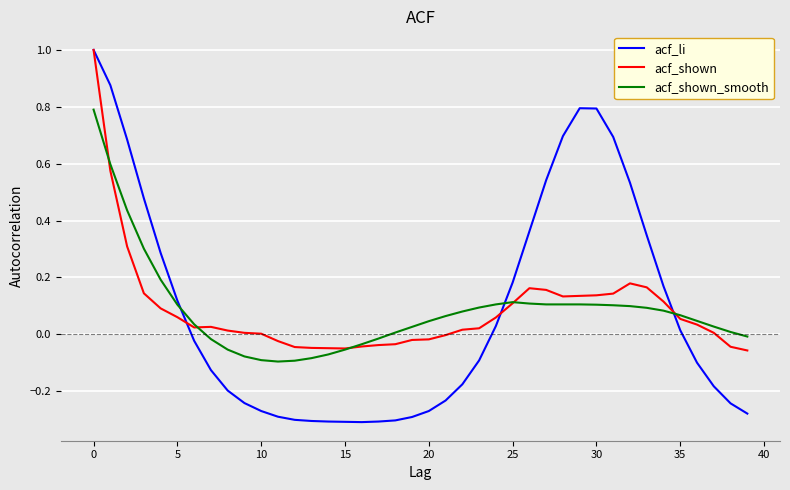

Which series has the widest spread of values?

acf_li